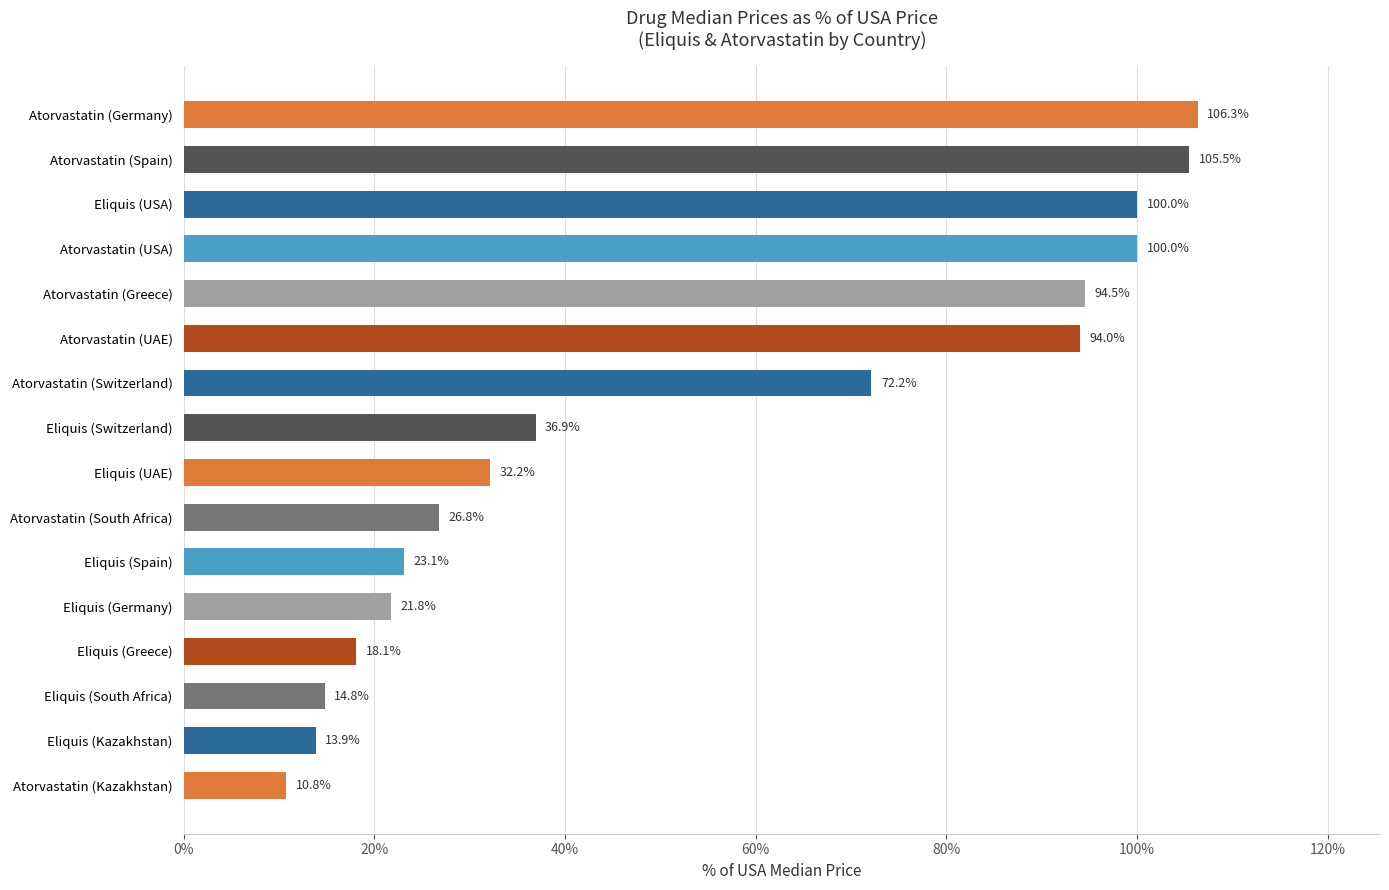

What is the difference between the maximum and second lowest values?

92.5